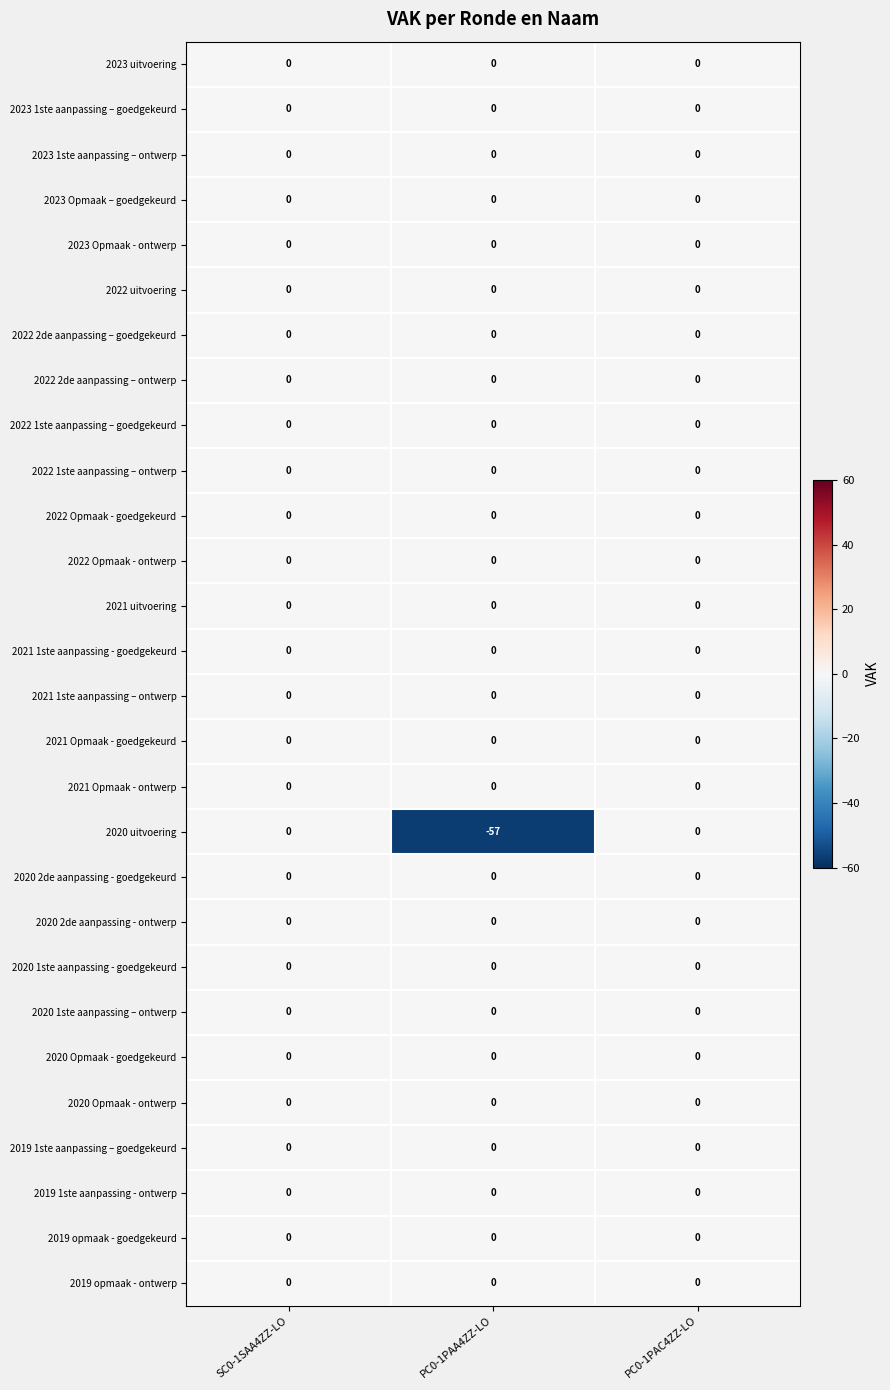

What is the minimum value shown in the chart?

-57